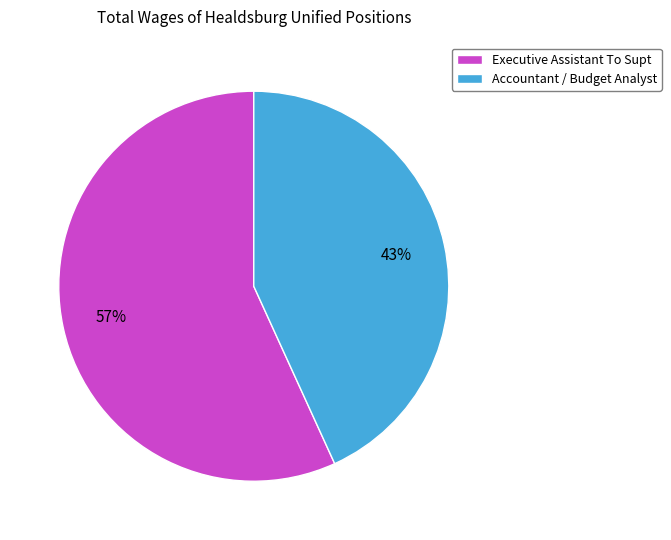

The Executive Assistant To Supt slice represents 44% of the pie. True or false?

False